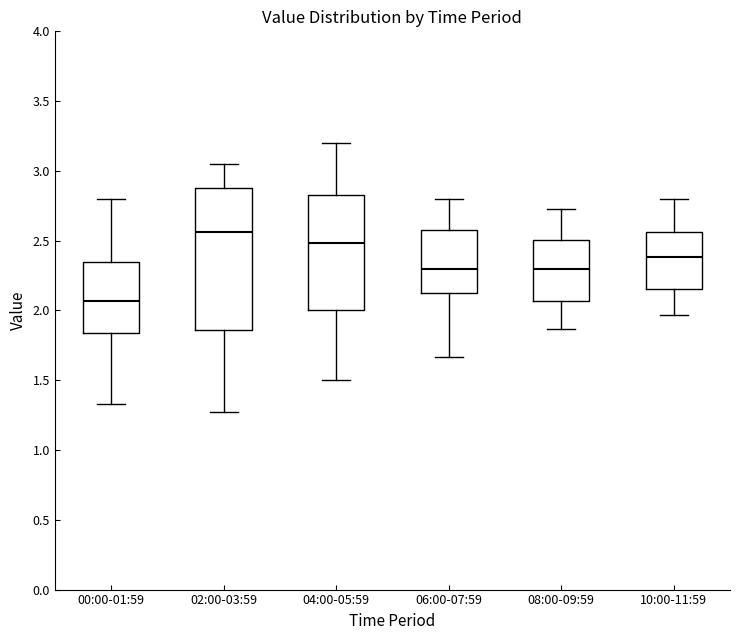

Which box's median line is the lowest?

00:00-01:59